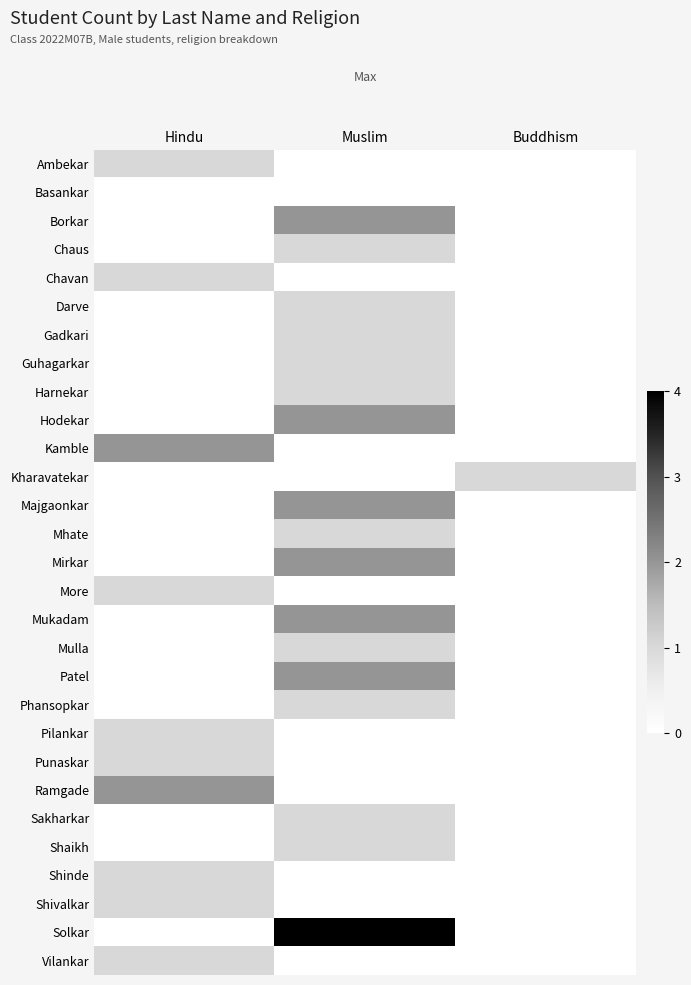

Reading left to right, transcribe all the data shown in this chart.

Ambekar: Hindu=1	Muslim=0	Buddhism=0
Basankar: Hindu=0	Muslim=0	Buddhism=0
Borkar: Hindu=0	Muslim=2	Buddhism=0
Chaus: Hindu=0	Muslim=1	Buddhism=0
Chavan: Hindu=1	Muslim=0	Buddhism=0
Darve: Hindu=0	Muslim=1	Buddhism=0
Gadkari: Hindu=0	Muslim=1	Buddhism=0
Guhagarkar: Hindu=0	Muslim=1	Buddhism=0
Harnekar: Hindu=0	Muslim=1	Buddhism=0
Hodekar: Hindu=0	Muslim=2	Buddhism=0
Kamble: Hindu=2	Muslim=0	Buddhism=0
Kharavatekar: Hindu=0	Muslim=0	Buddhism=1
Majgaonkar: Hindu=0	Muslim=2	Buddhism=0
Mhate: Hindu=0	Muslim=1	Buddhism=0
Mirkar: Hindu=0	Muslim=2	Buddhism=0
More: Hindu=1	Muslim=0	Buddhism=0
Mukadam: Hindu=0	Muslim=2	Buddhism=0
Mulla: Hindu=0	Muslim=1	Buddhism=0
Patel: Hindu=0	Muslim=2	Buddhism=0
Phansopkar: Hindu=0	Muslim=1	Buddhism=0
Pilankar: Hindu=1	Muslim=0	Buddhism=0
Punaskar: Hindu=1	Muslim=0	Buddhism=0
Ramgade: Hindu=2	Muslim=0	Buddhism=0
Sakharkar: Hindu=0	Muslim=1	Buddhism=0
Shaikh: Hindu=0	Muslim=1	Buddhism=0
Shinde: Hindu=1	Muslim=0	Buddhism=0
Shivalkar: Hindu=1	Muslim=0	Buddhism=0
Solkar: Hindu=0	Muslim=4	Buddhism=0
Vilankar: Hindu=1	Muslim=0	Buddhism=0